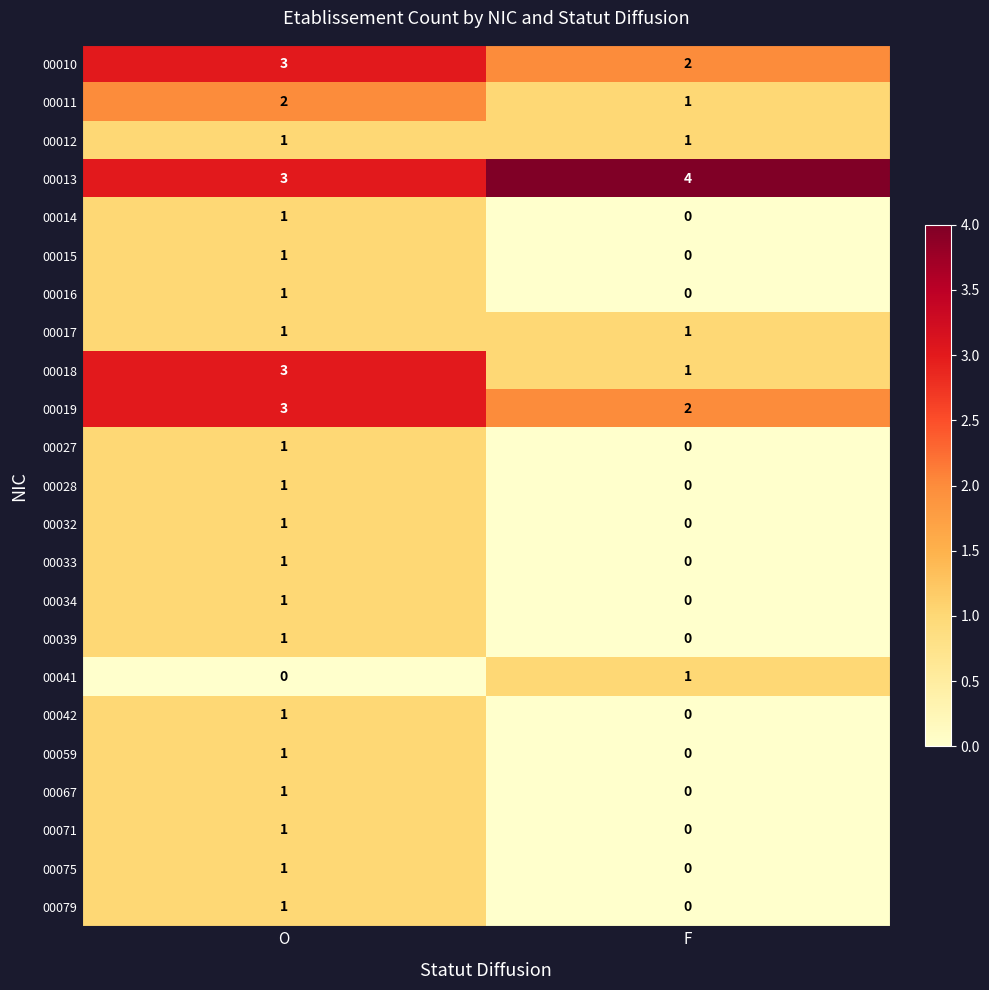

List the labels in order of 00014 value, smallest first.

F, O